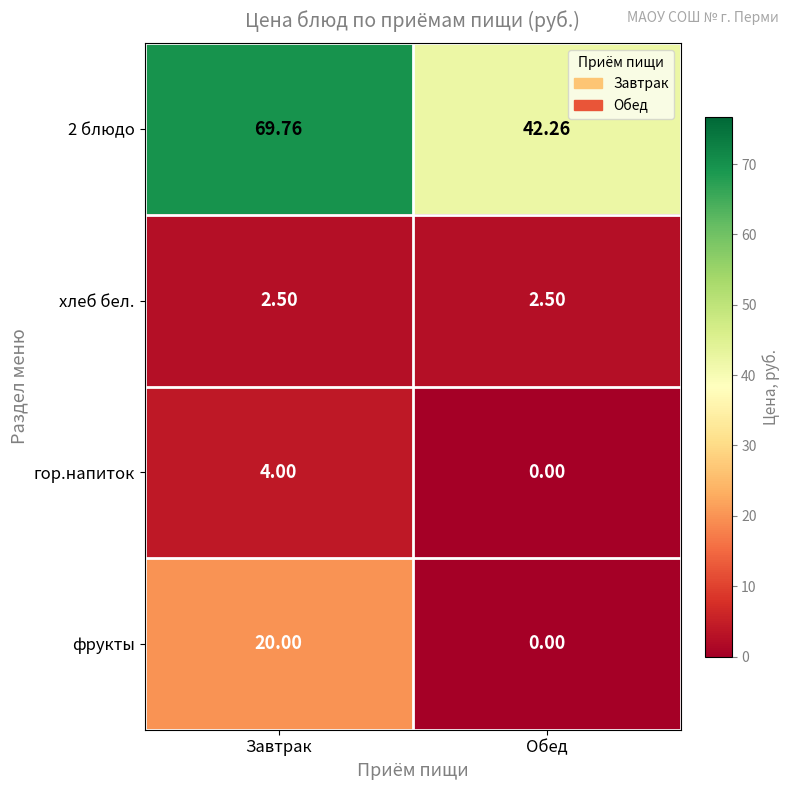

Rank the categories by фрукты value from highest to lowest.

Завтрак, Обед